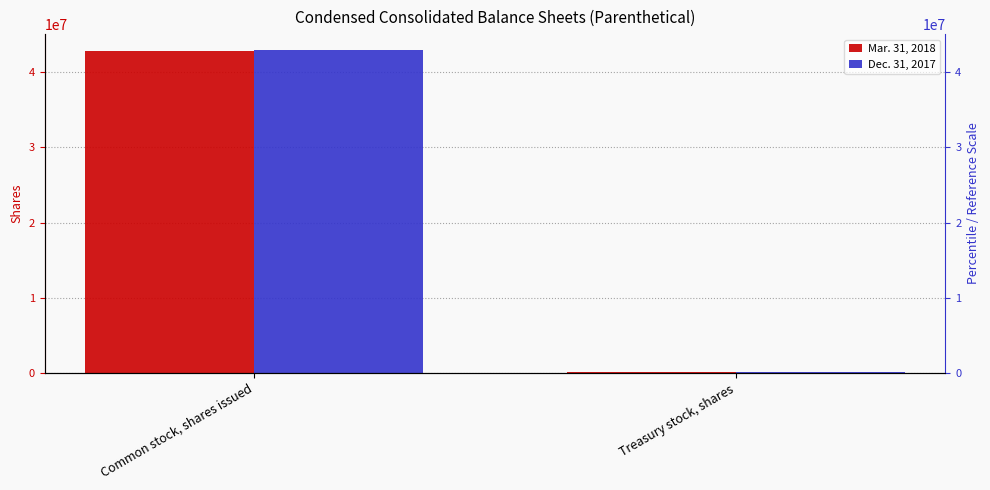

At which category is the sum across all series the highest?

Common stock, shares issued